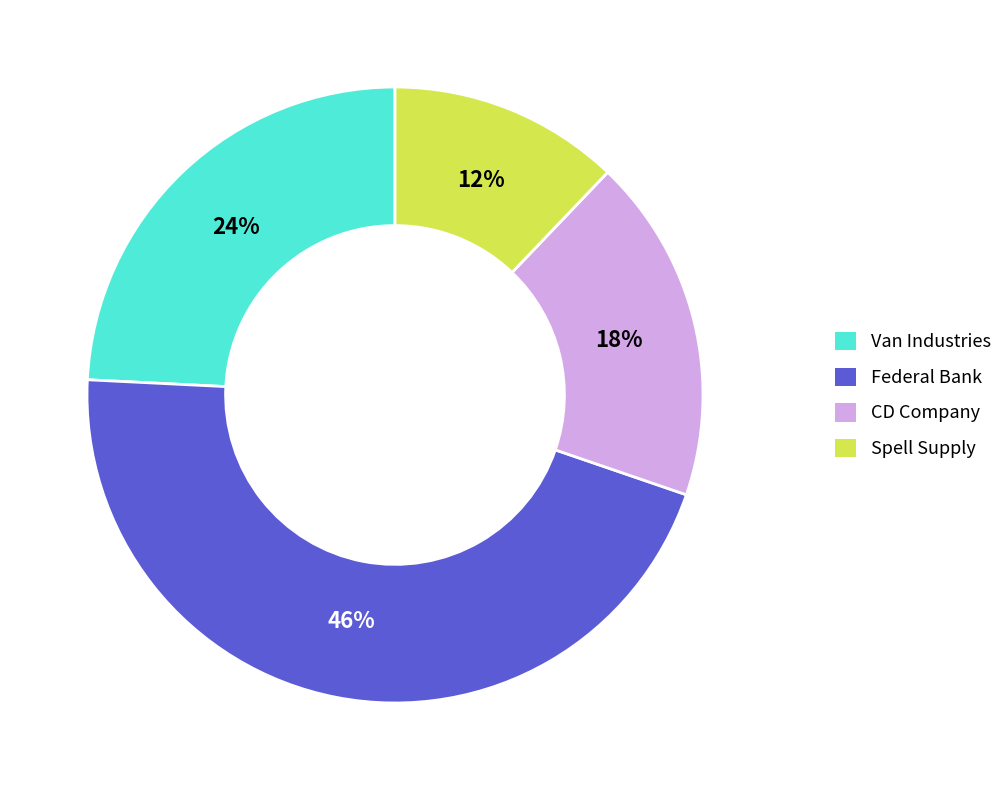

The Van Industries slice represents 37% of the pie. True or false?

False